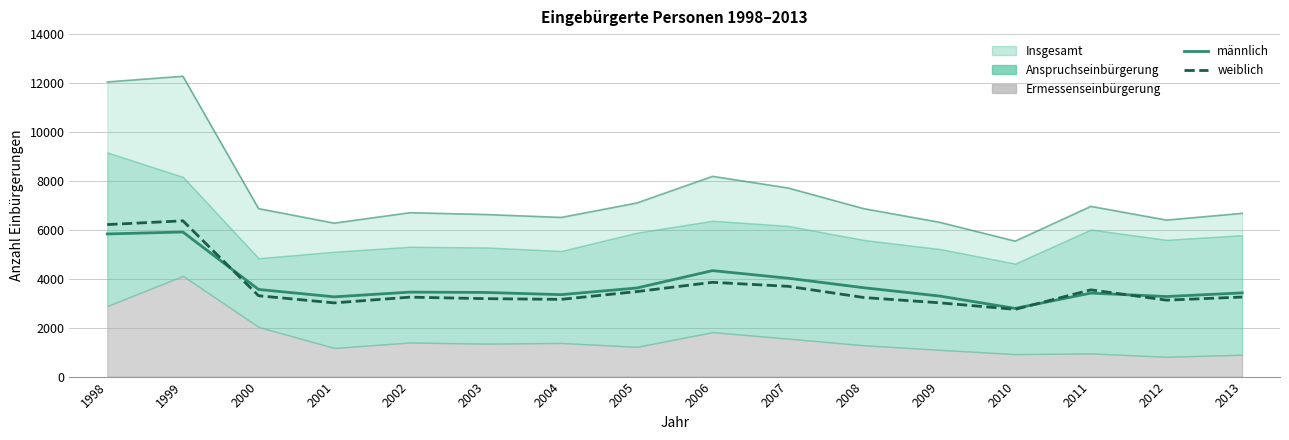

Which has a higher value, 2010 or 2012?

2012